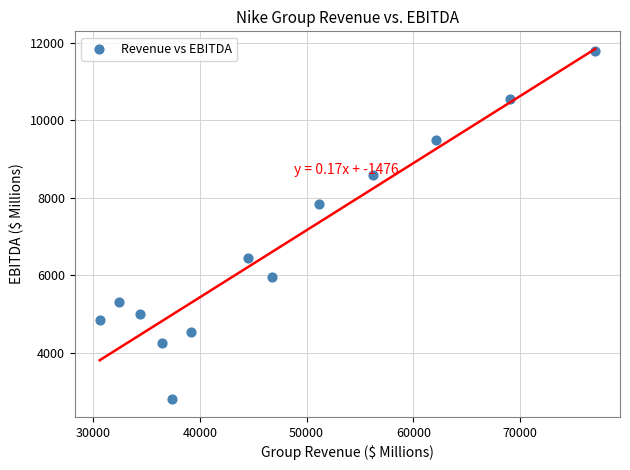

What is the range of Y values (max minus min)?

8993.7